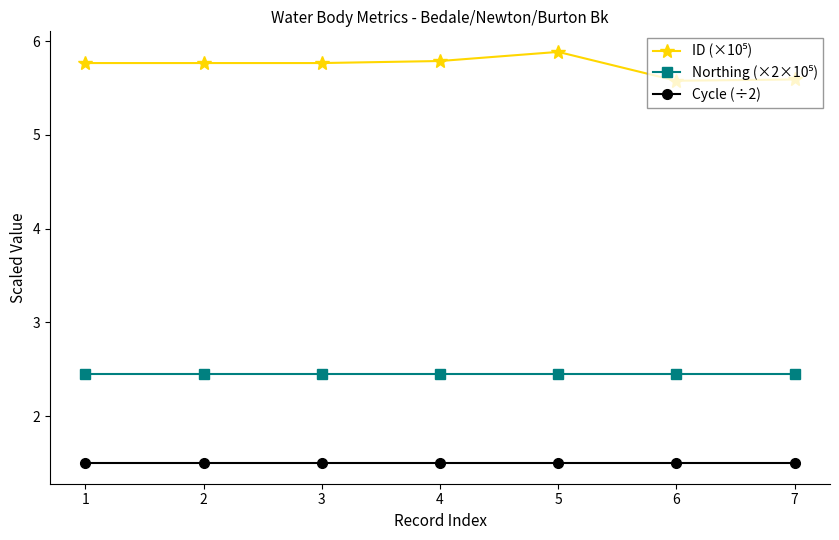

What is the value of the Cycle (÷2) point at the 6th from the left?

1.5